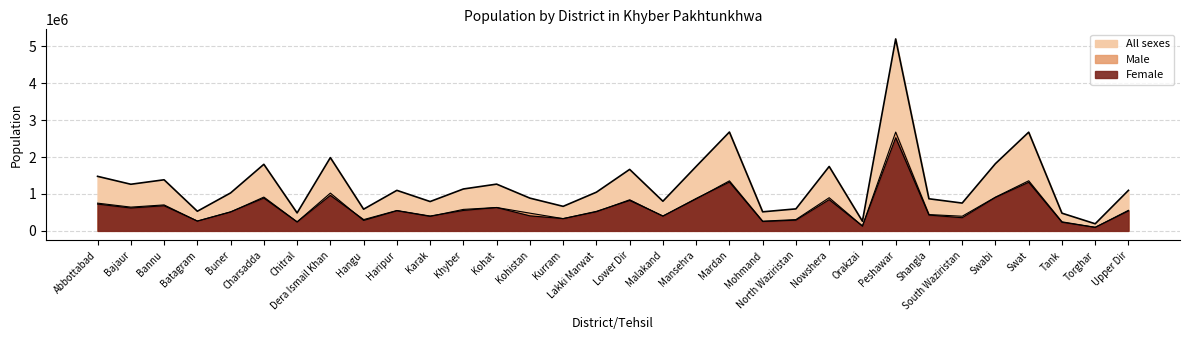

True or false: All sexes and Male cross at least once.

False